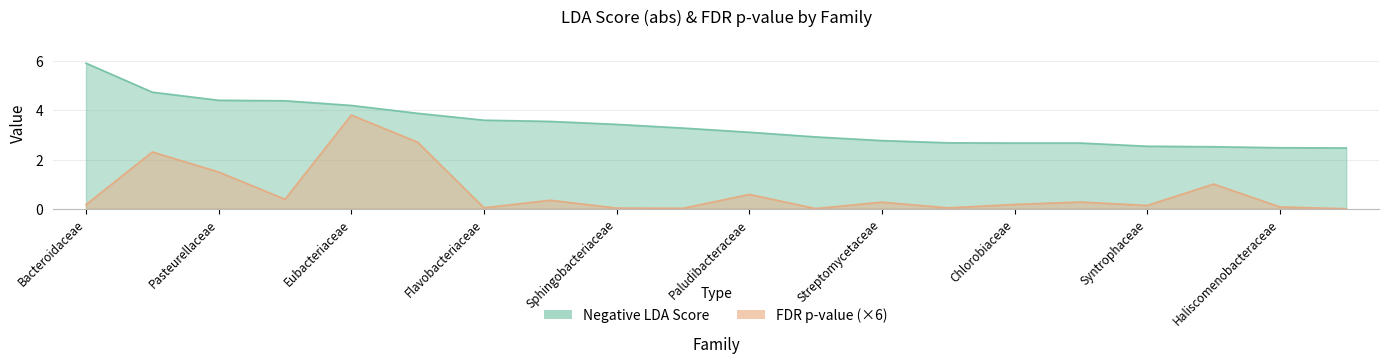

List the series in order of their peak value, lowest first.

FDR.p, Negative LDA